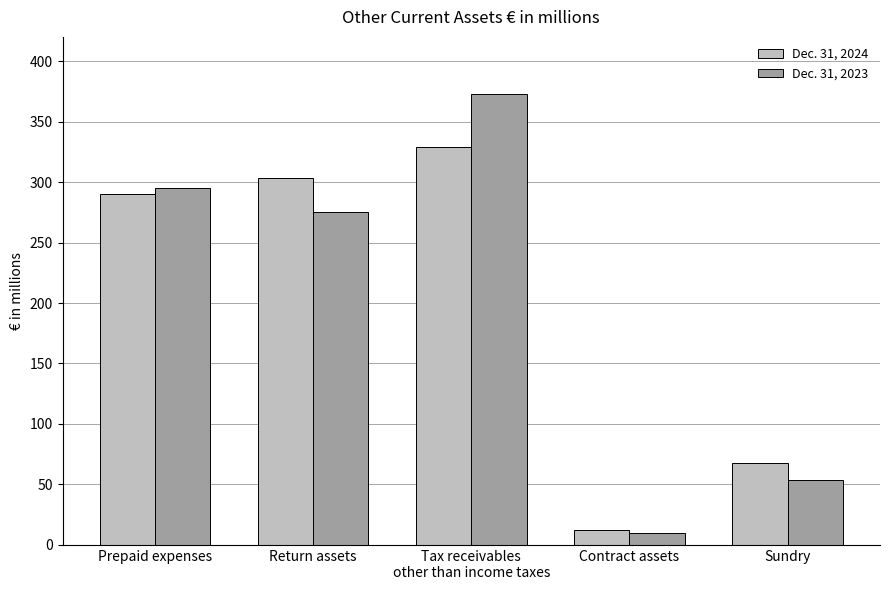

What is the sum of the Dec. 31, 2024 values at Contract assets and Tax receivables
other than income taxes?

341